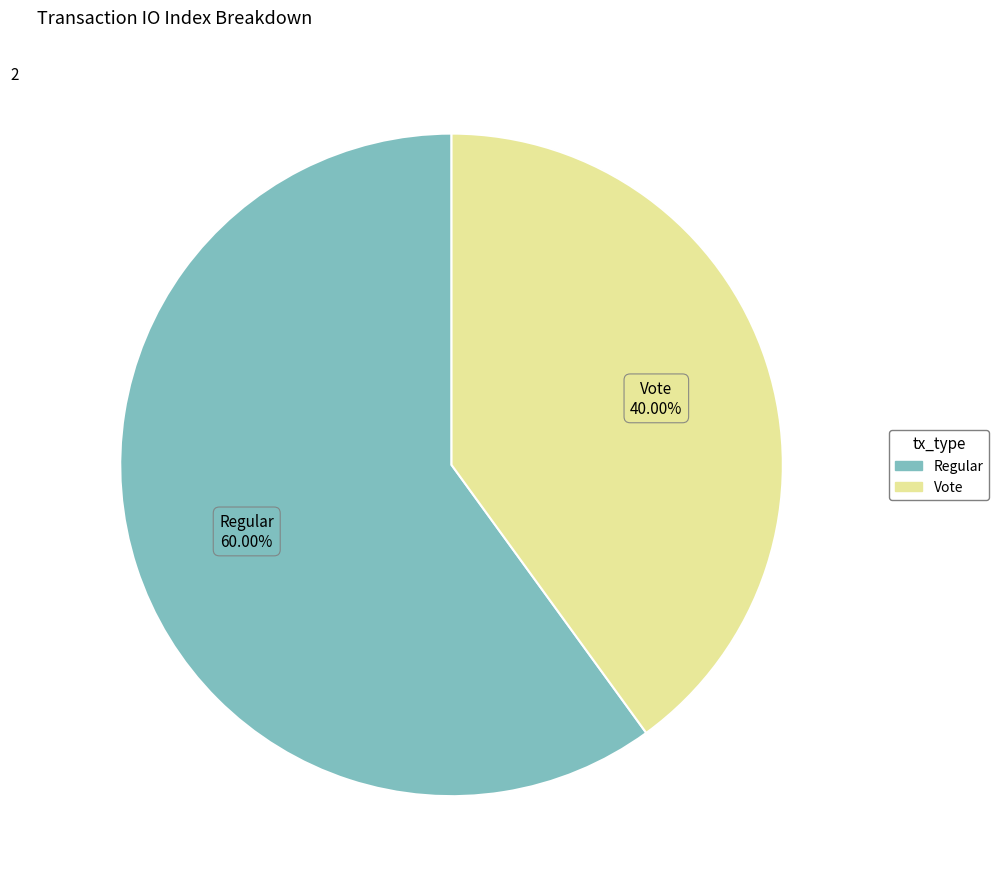

Is there a majority slice in this chart?

Yes